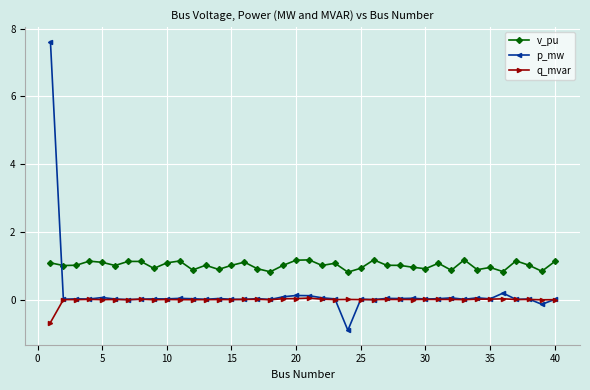

List the series in order of their peak value, highest first.

p_mw, v_pu, q_mvar